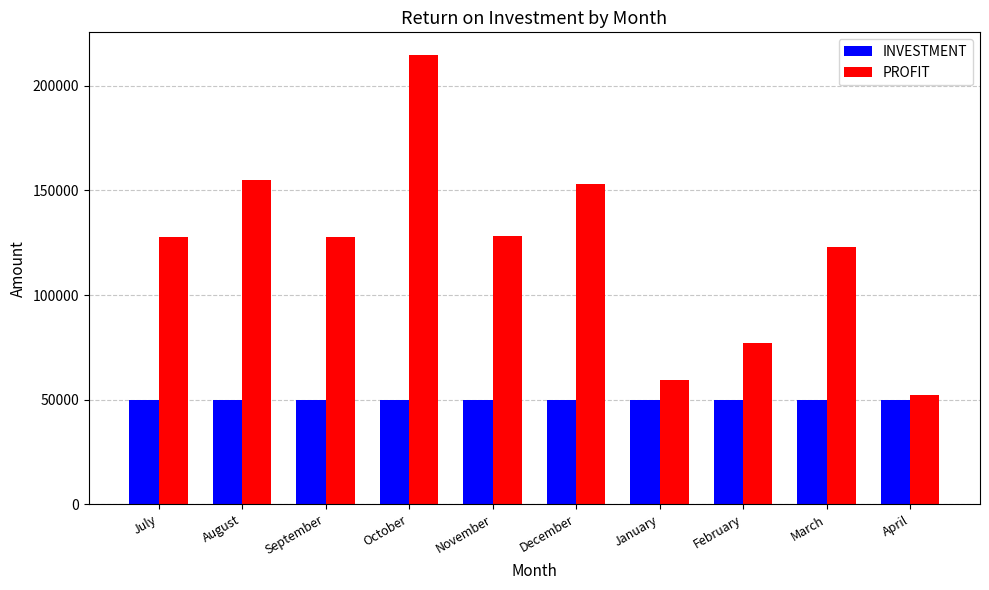

Read the PROFIT value at September.

127951